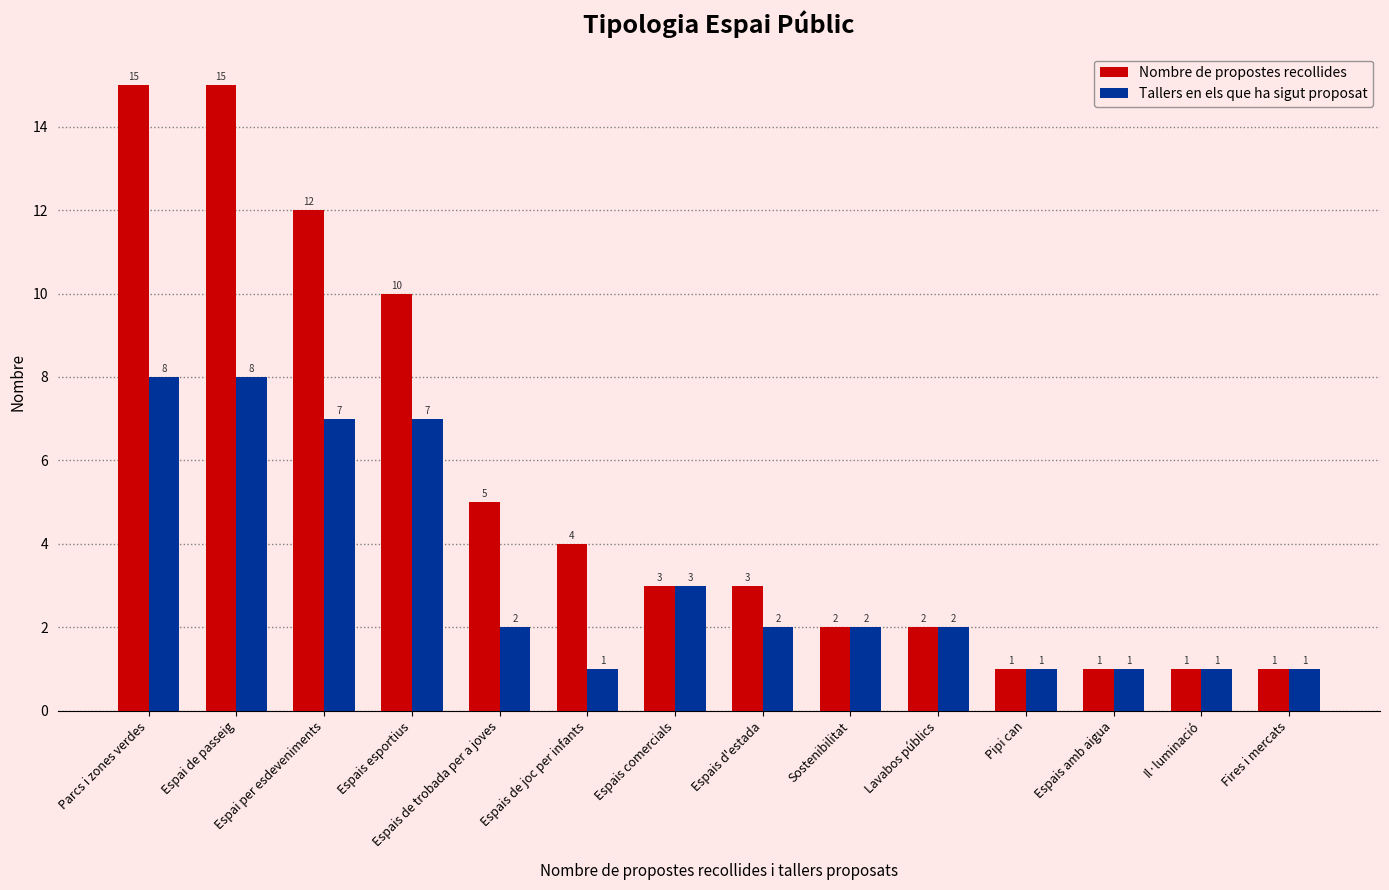

What is the value of the Nombre de propostes recollides bar at the 8th from the left?

3